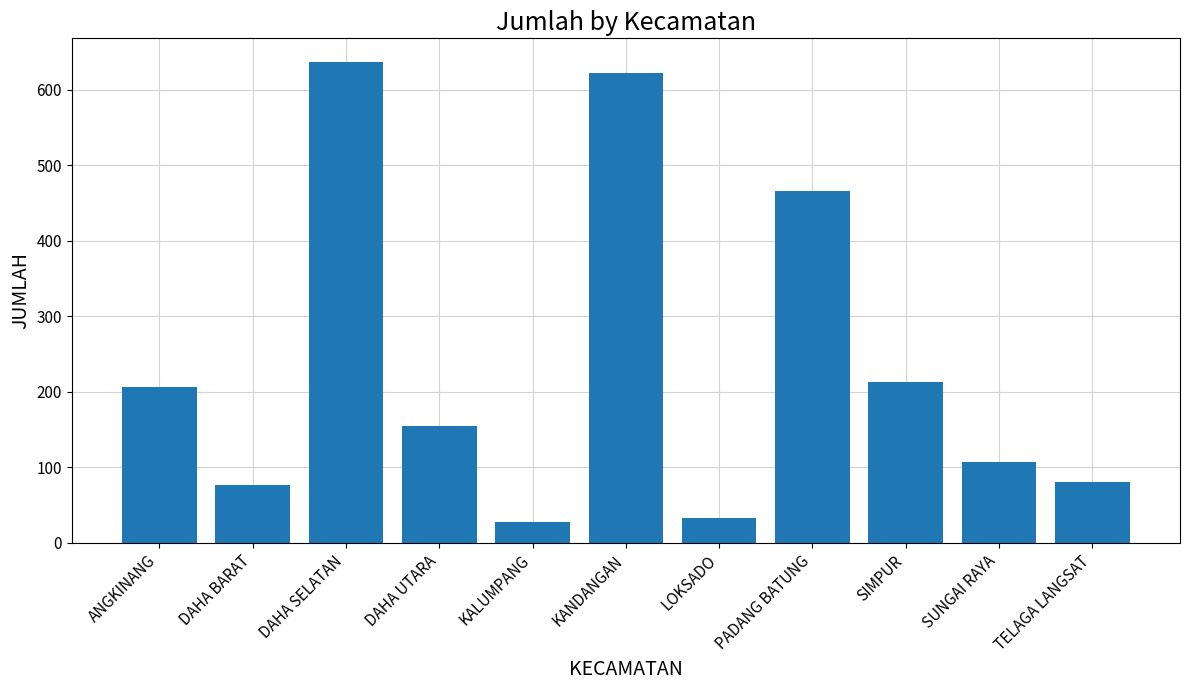

What is the difference between the second highest and minimum values?

594